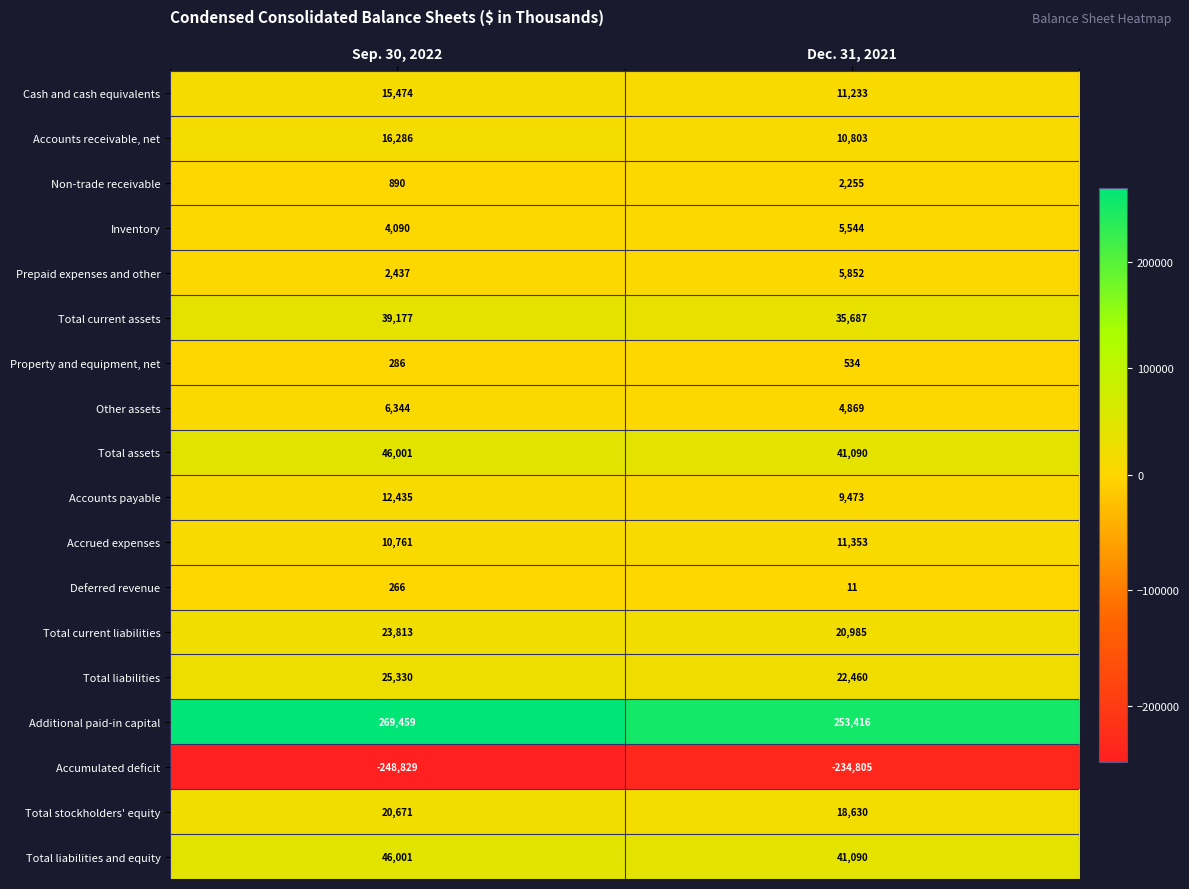

Which series has the largest total across all categories?

Additional paid-in capital